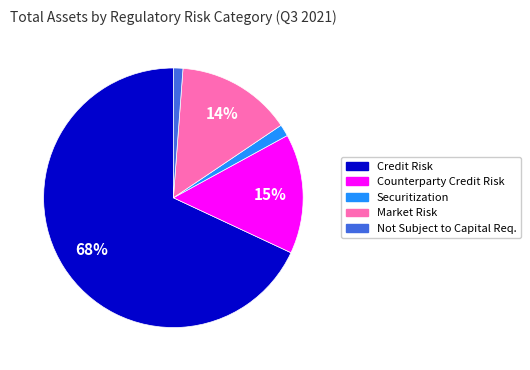

Is there any slice that represents more than half of the pie?

Yes